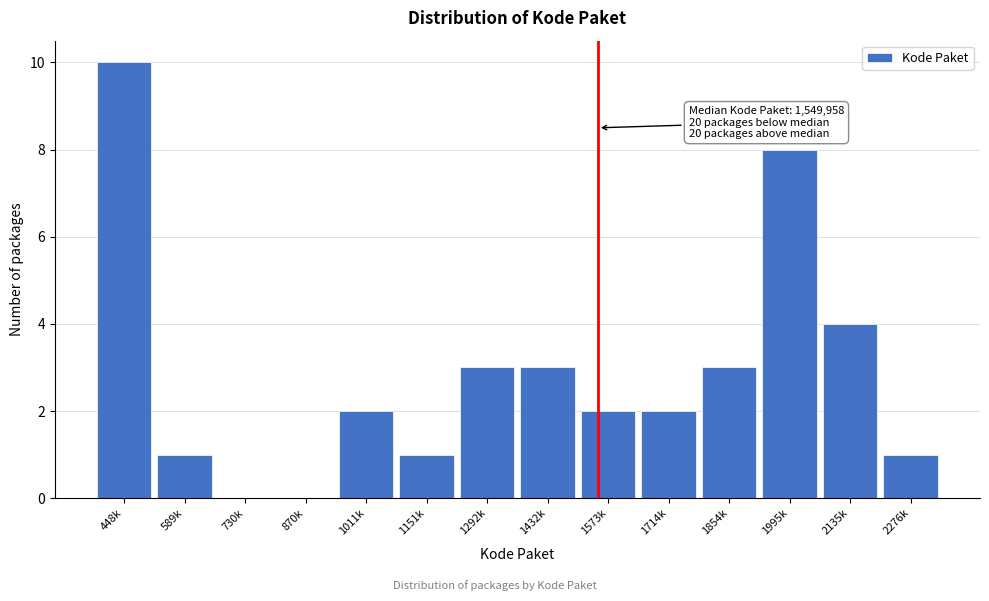

Reading right to left, list all the values displayed in this chart.

2276k=1	2135k=4	1995k=8	1854k=3	1714k=2	1573k=2	1432k=3	1292k=3	1151k=1	1011k=2	870k=0	730k=0	589k=1	448k=10